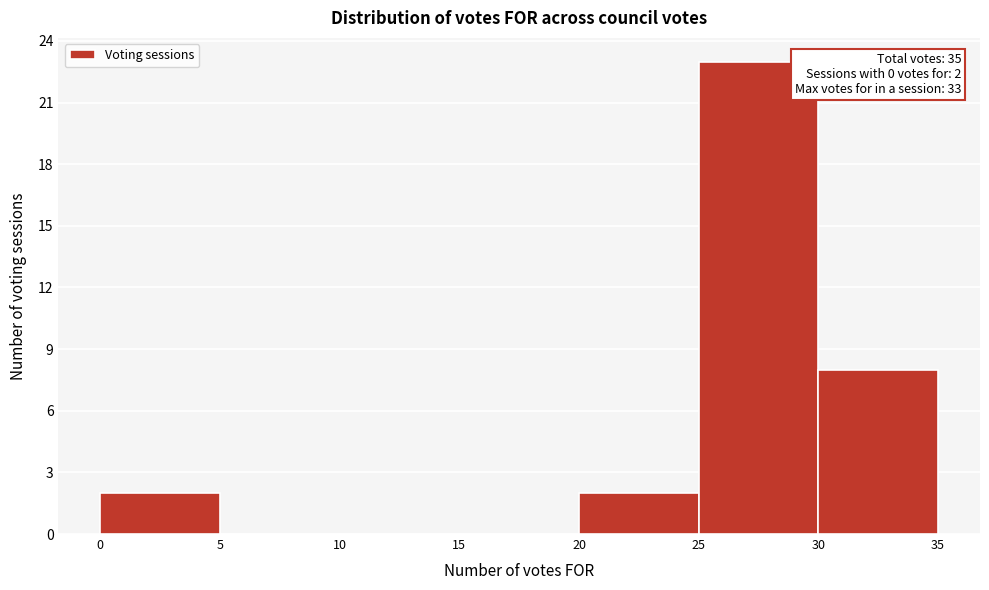

Over which range of the x-axis is the bar tallest?

25 to 30